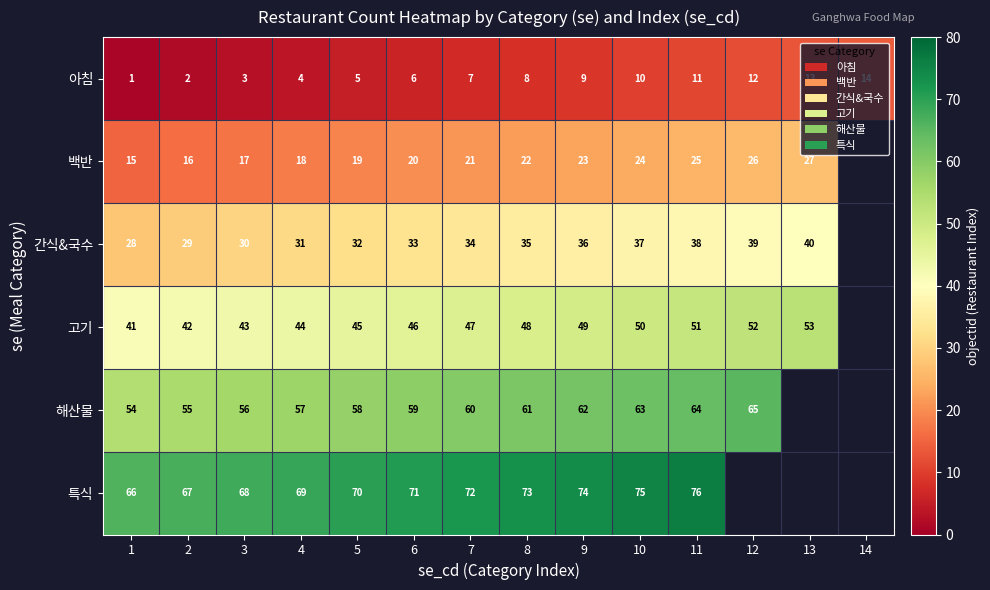

What is the approximate value of 아침 at 9, to the nearest 5?

10